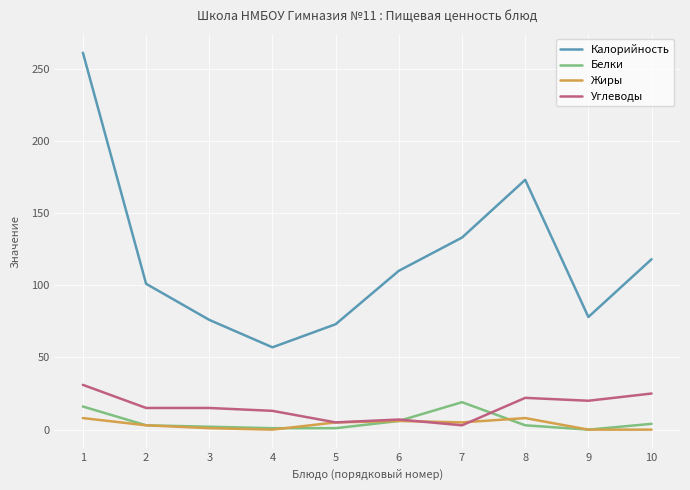

Is the value of Углеводы at 2 greater than the value of Калорийность at 10?

No